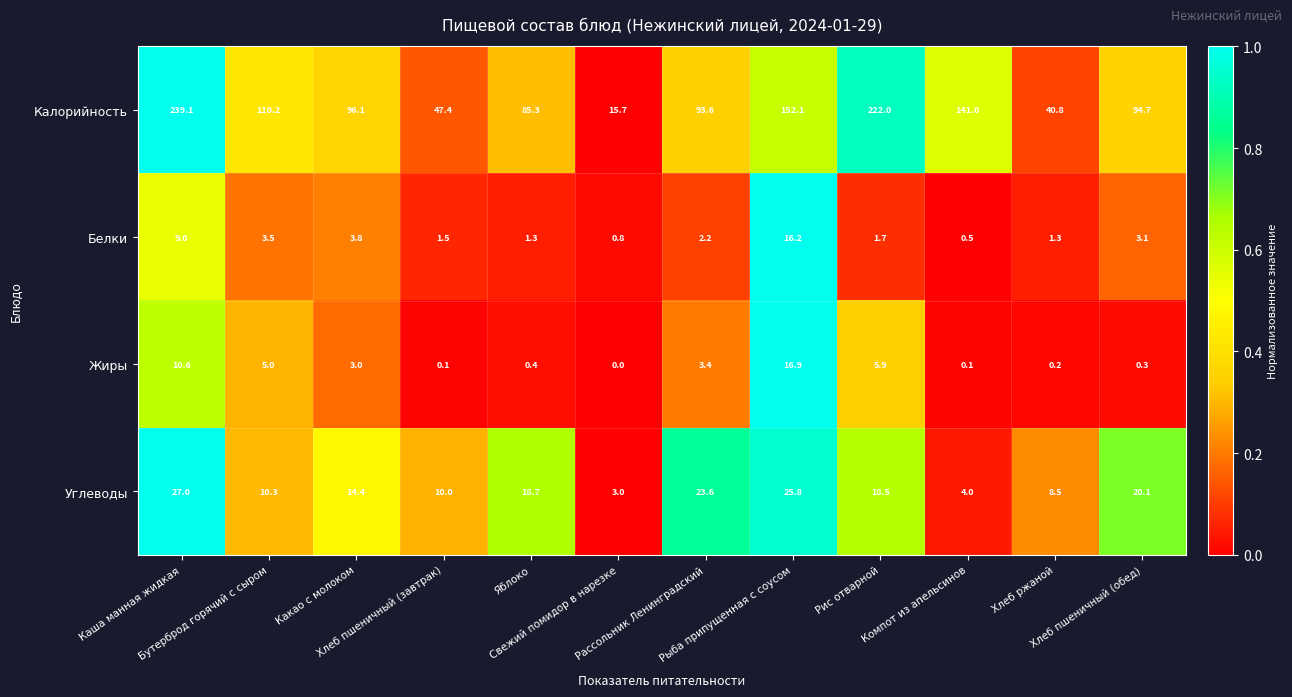

Which series has the widest spread of values?

Калорийность